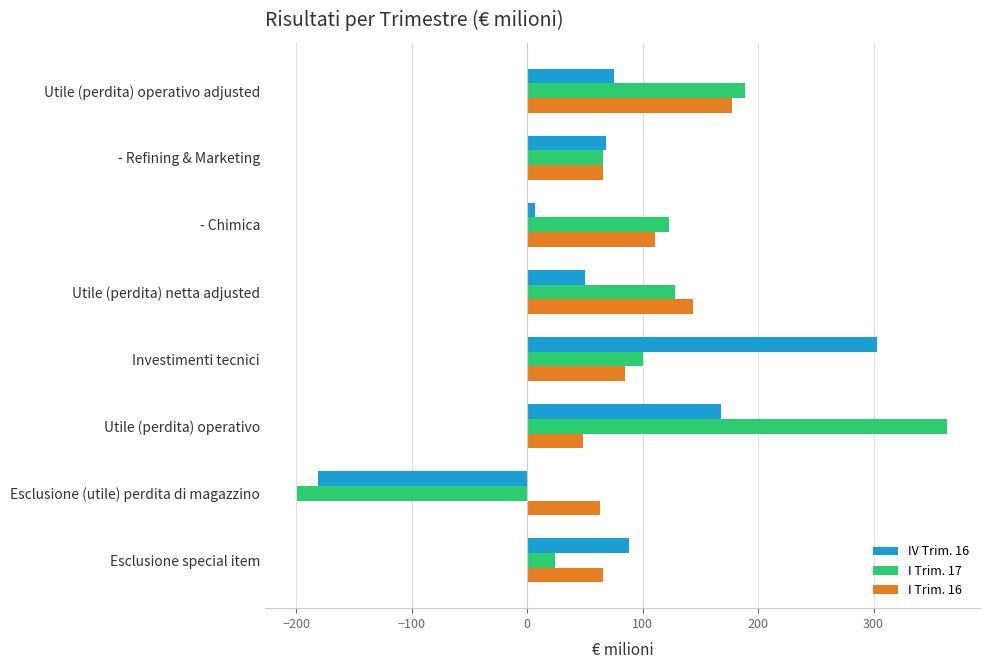

Rank the series by their maximum value, from lowest to highest.

I Trim. 16, IV Trim. 16, I Trim. 17